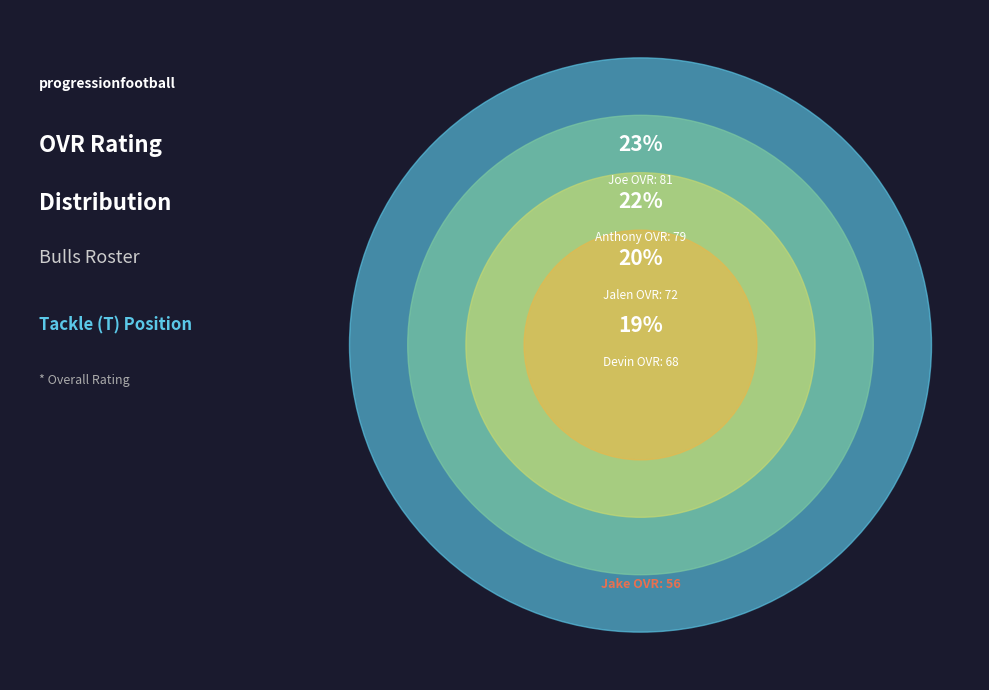

Does Joe represent more than half of the total?

No